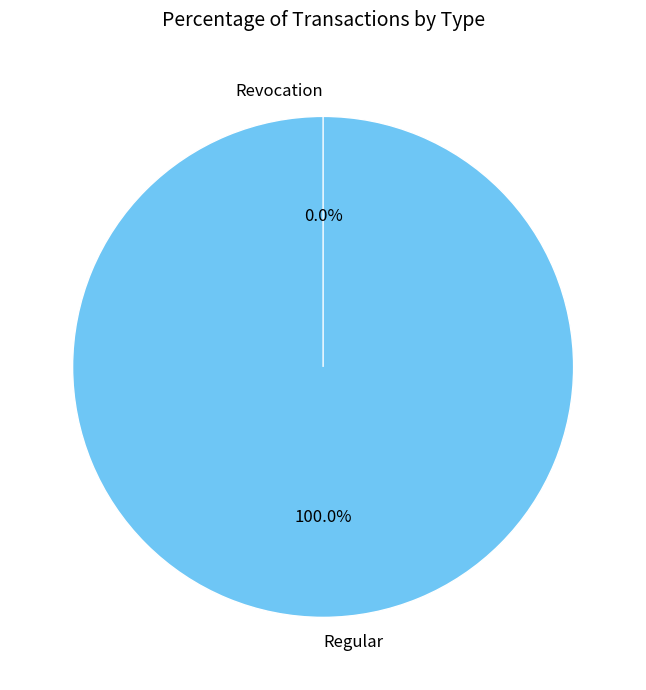

Is it true that Regular is 100% of the pie?

True